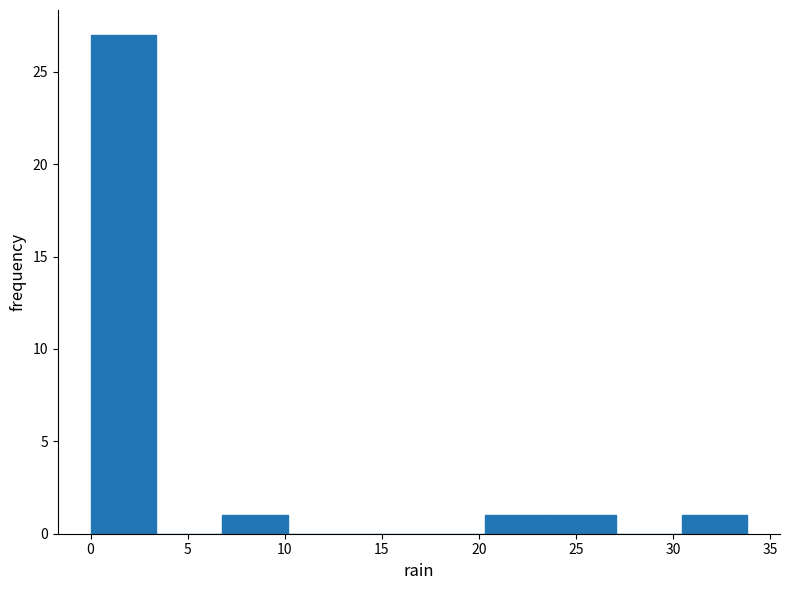

Over which range of the x-axis is the bar tallest?

0.0 to 3.5